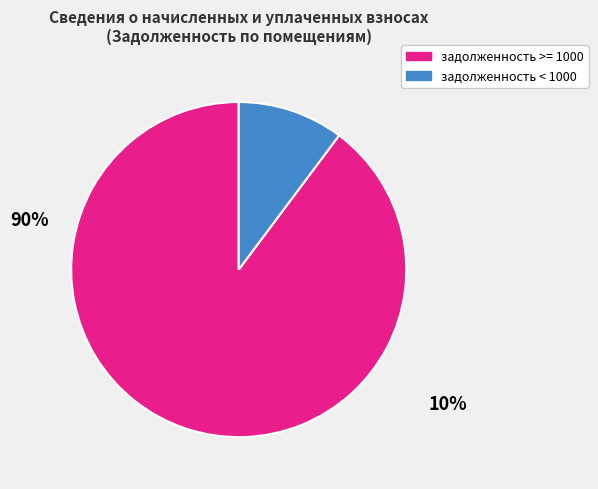

Is there any slice that represents more than half of the pie?

Yes